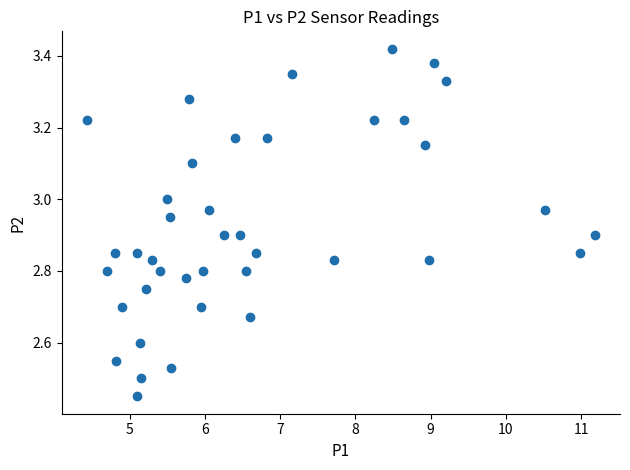

What is the range of Y values (max minus min)?

1.0